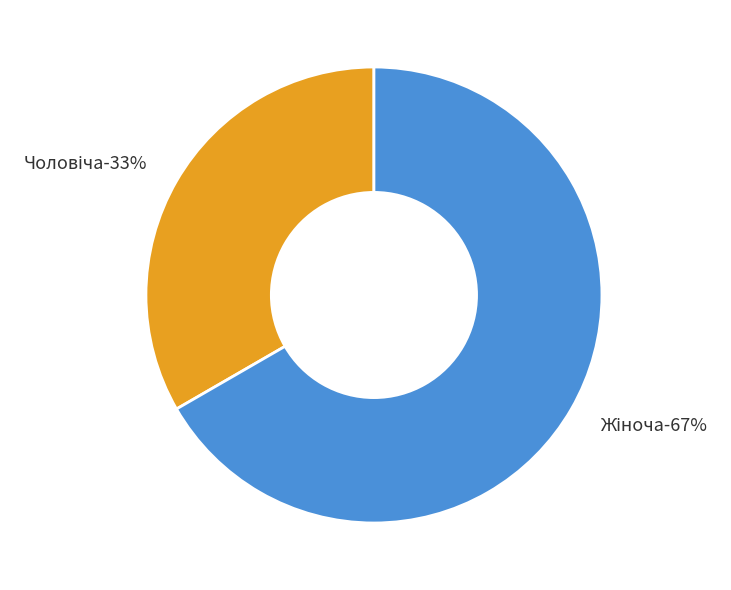

Count the number of slices in the pie.

2